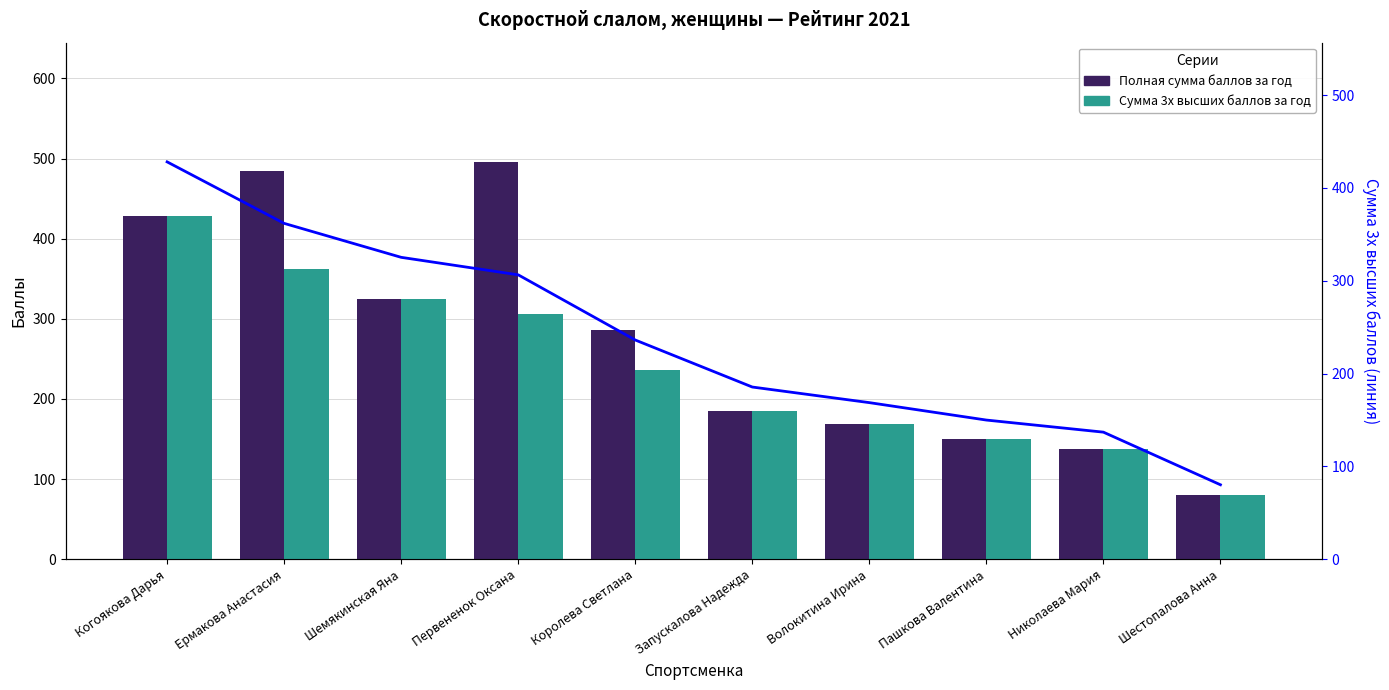

What is the difference between the second highest and minimum values in the Линия: Сумма 3х высших series?

281.6